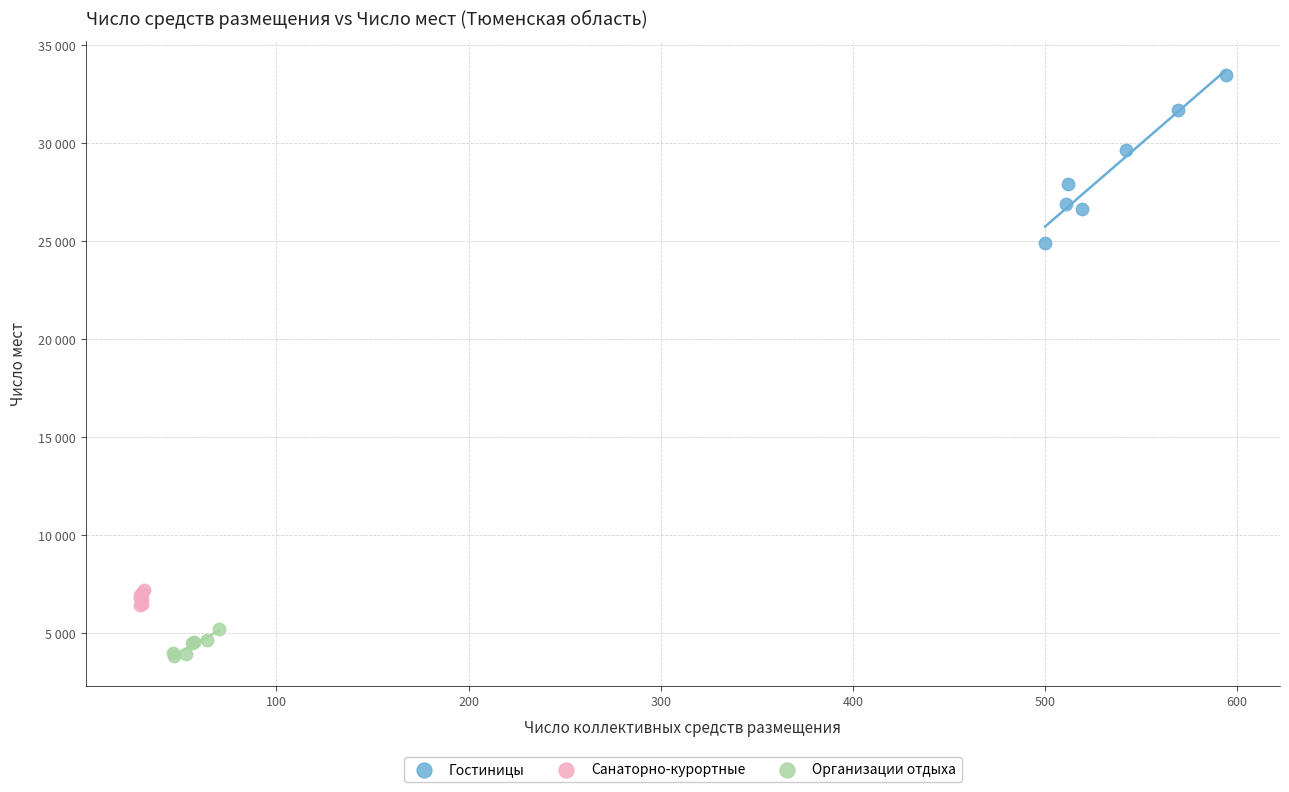

What are all the series names shown in the legend?

Гостиницы, Санаторно-курортные, Организации отдыха